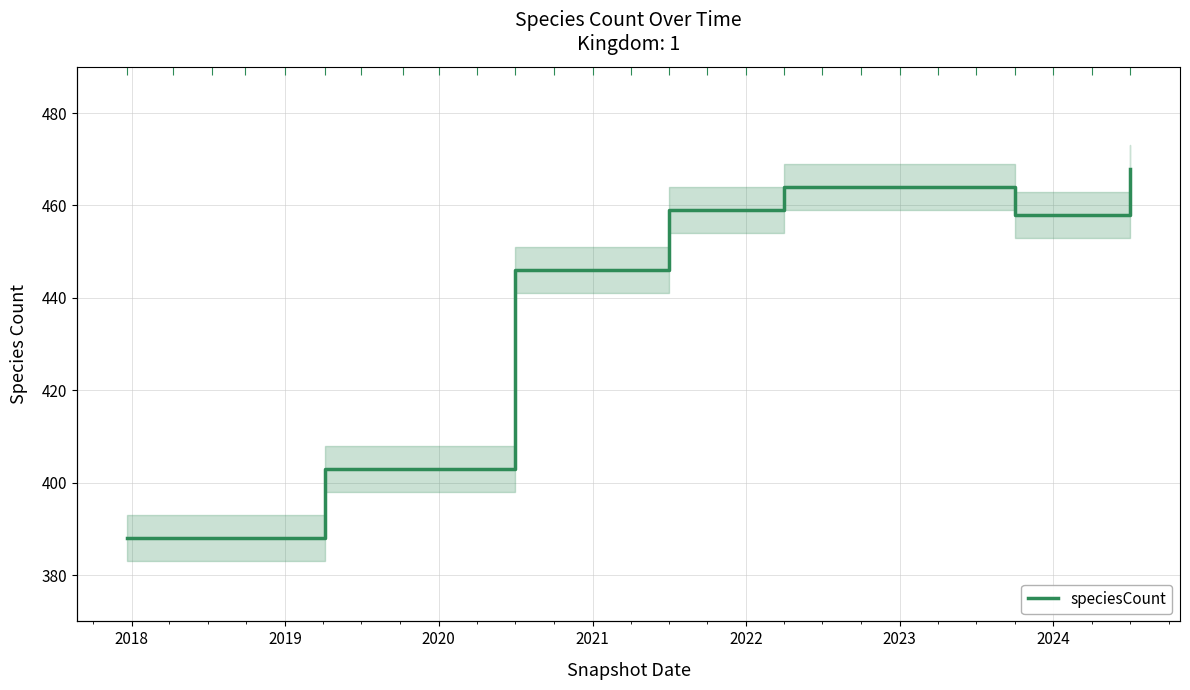

What is the difference between the second highest and minimum values?

76